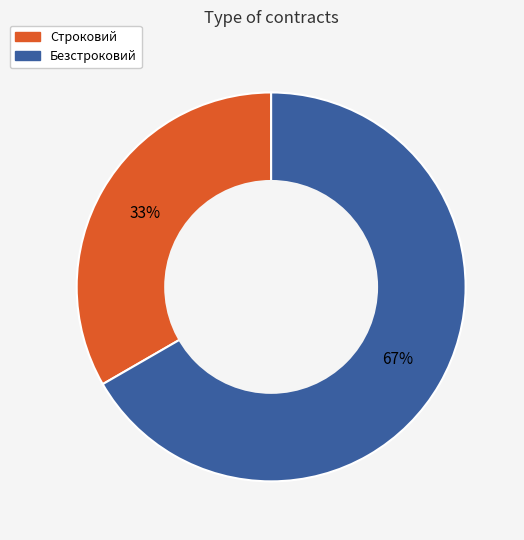

The Безстроковий slice represents 67% of the pie. True or false?

True